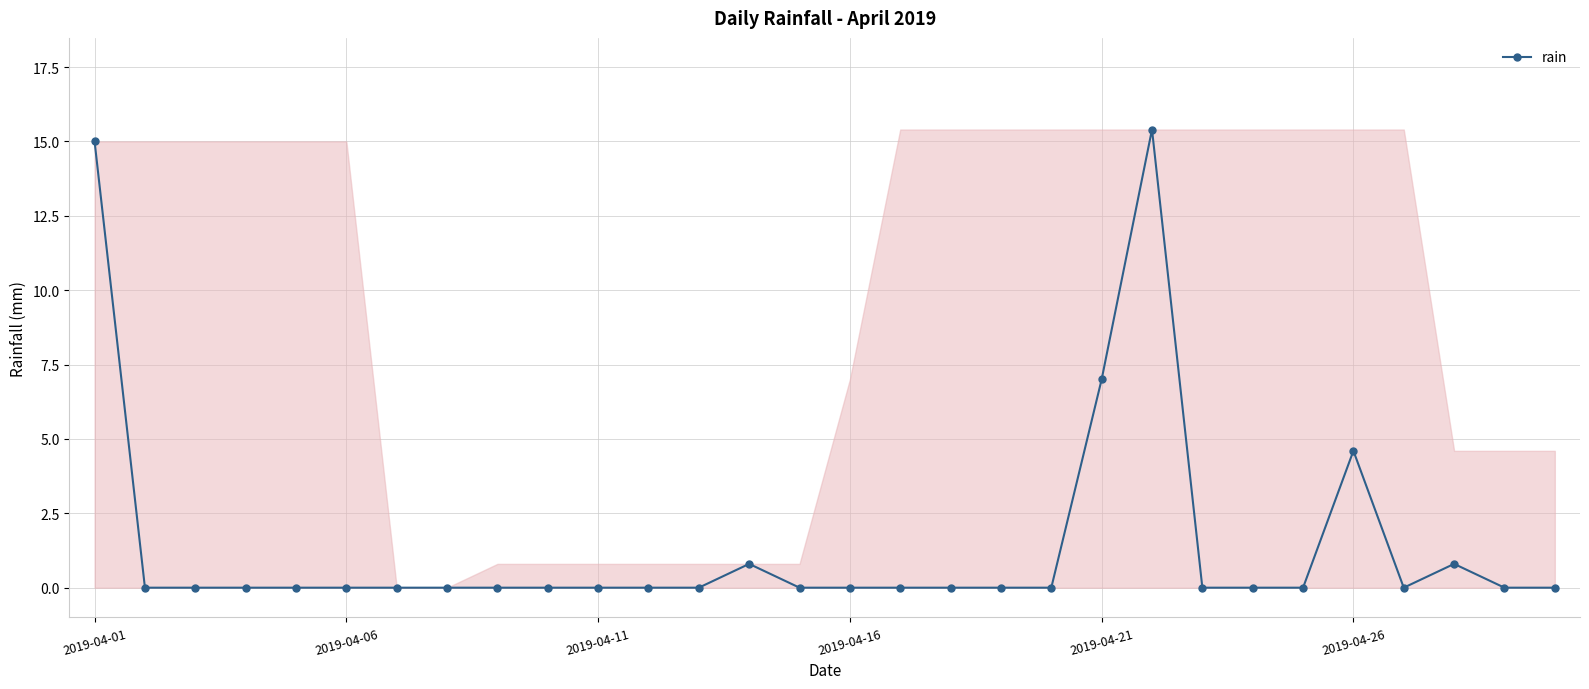

What is the maximum value shown in the chart?

15.4